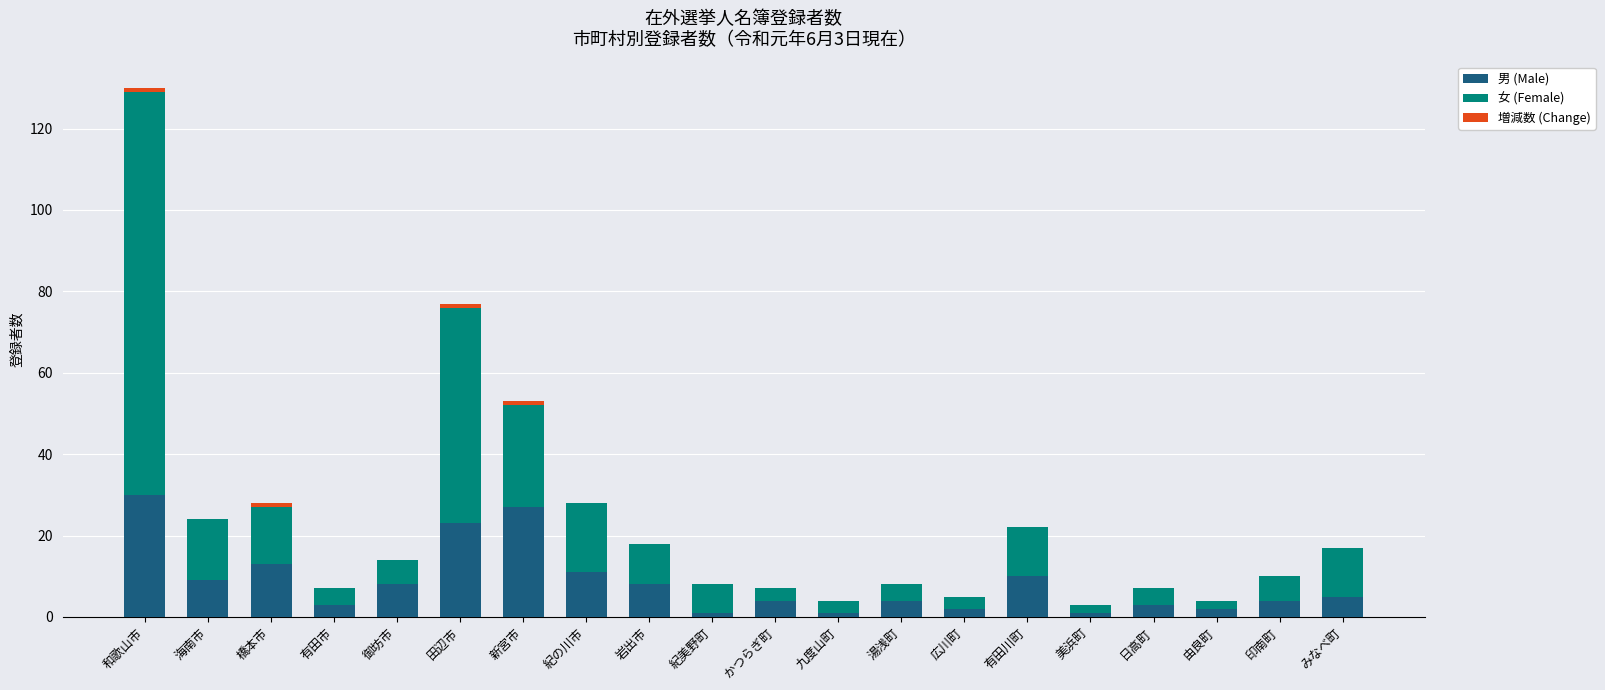

What is the total value across all series at 御坊市?

14